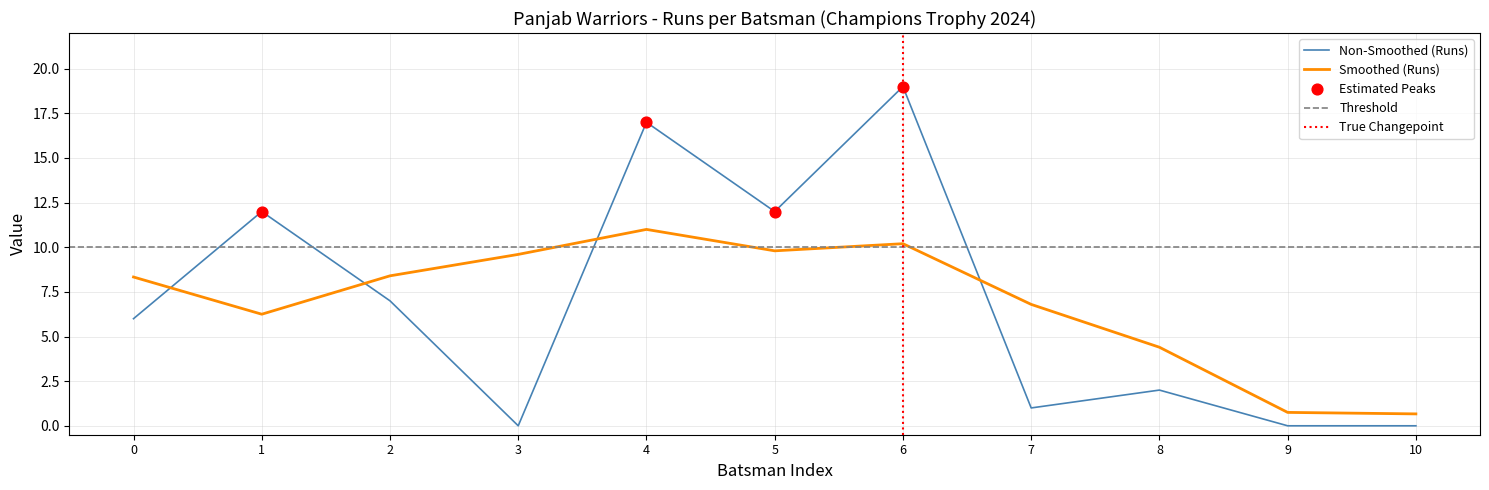

Which series ends up on top after the final intersection of Non-Smoothed (Runs) and Smoothed (Runs)?

Smoothed (Runs)